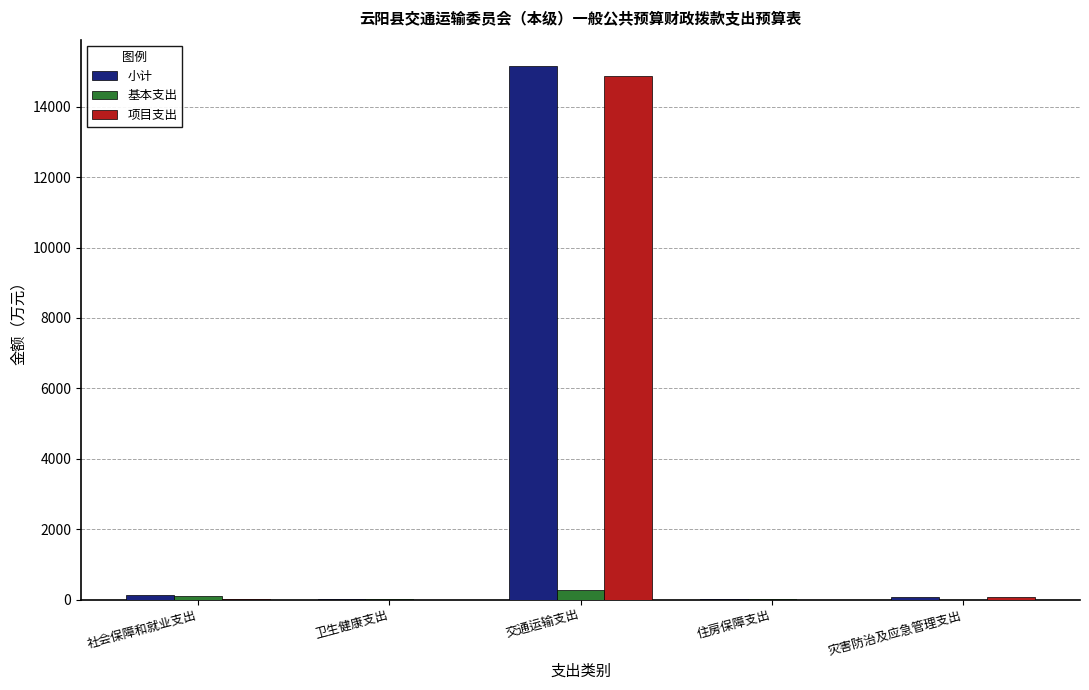

Between 交通运输支出 and 住房保障支出, which series saw the biggest shift?

小计